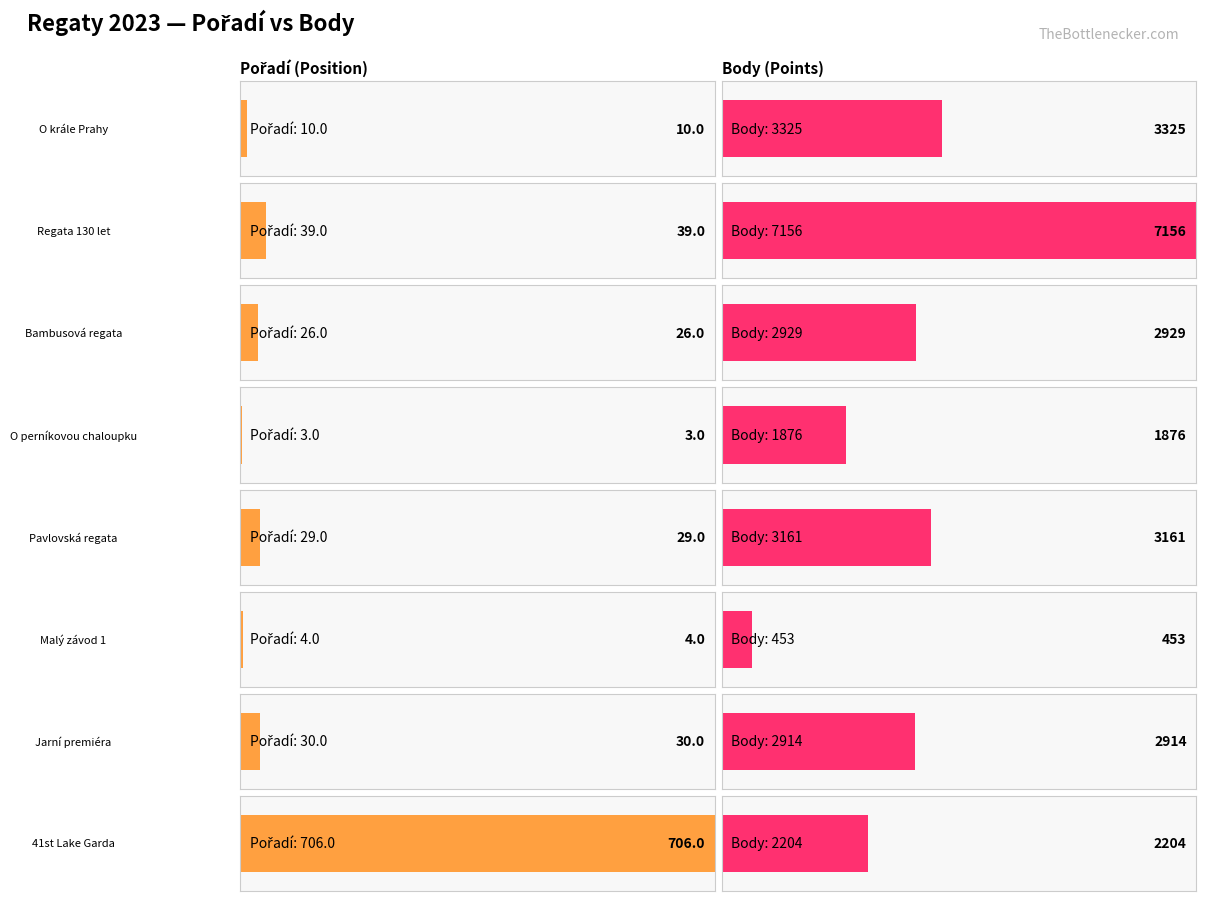

What is the highest value of the Pořadí series?

706